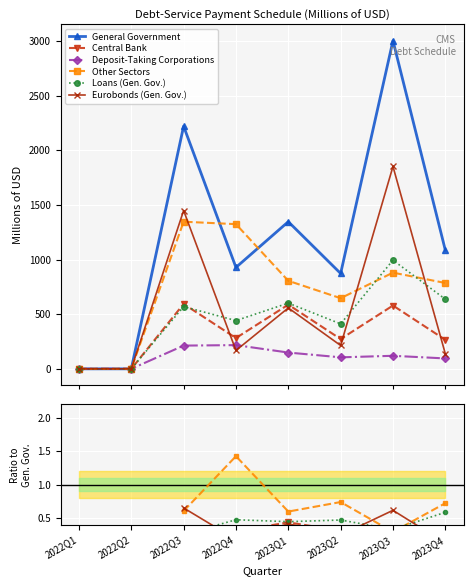

What is the label of the 3rd point from the left?

2022Q3